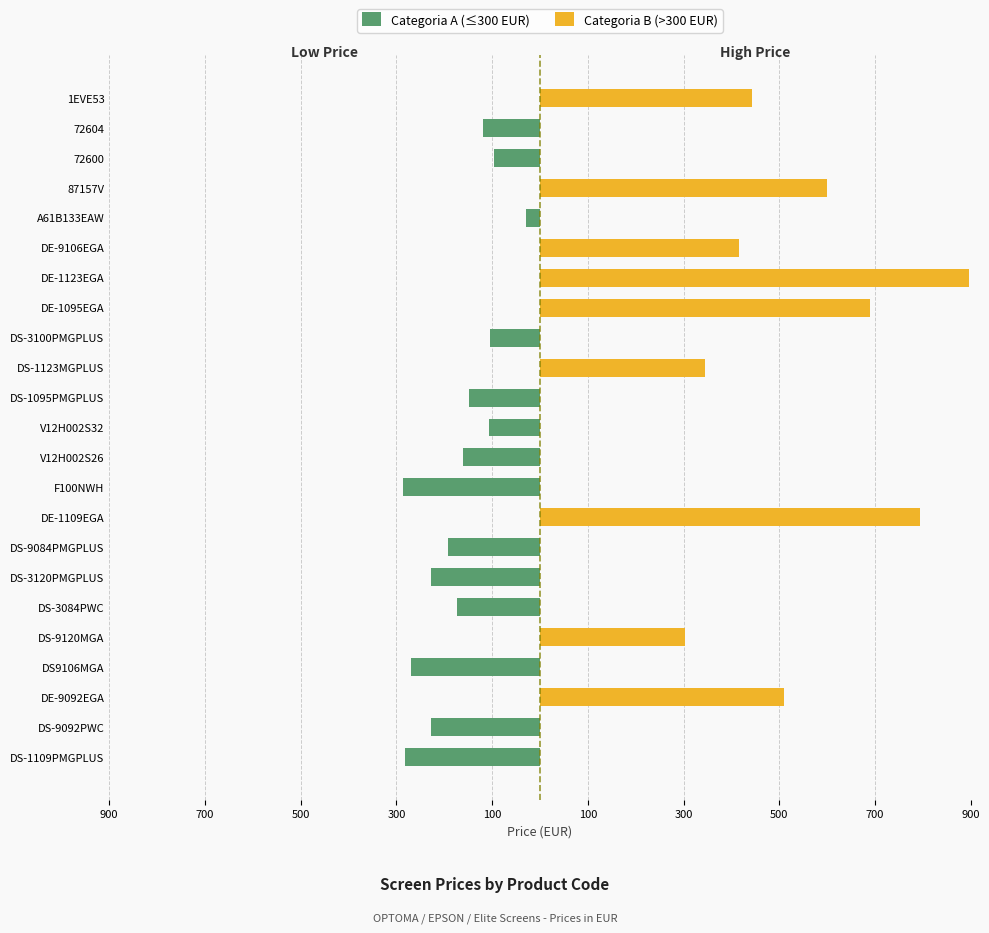

List the series in order of their overall mean, lowest first.

Categoria A (≤300 EUR), Categoria B (>300 EUR)